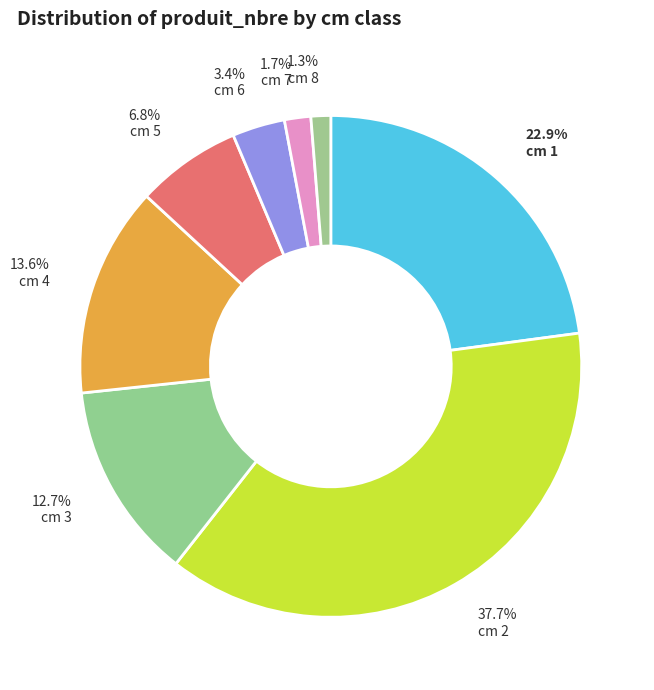

How many slices are in this pie chart?

8